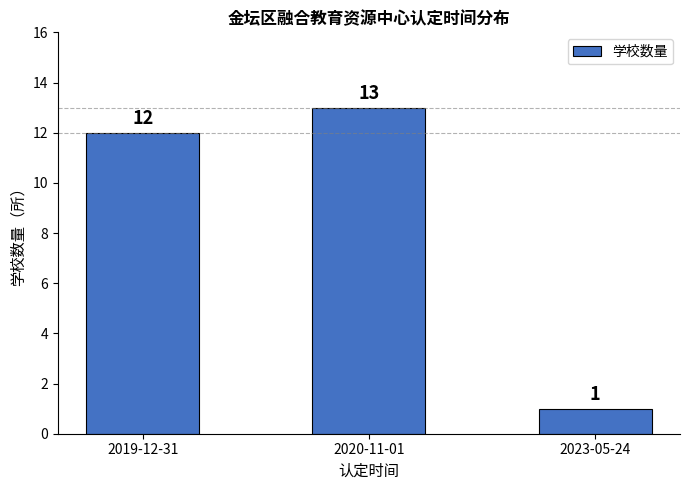

What is the label of the 3rd bar from the left?

2023-05-24